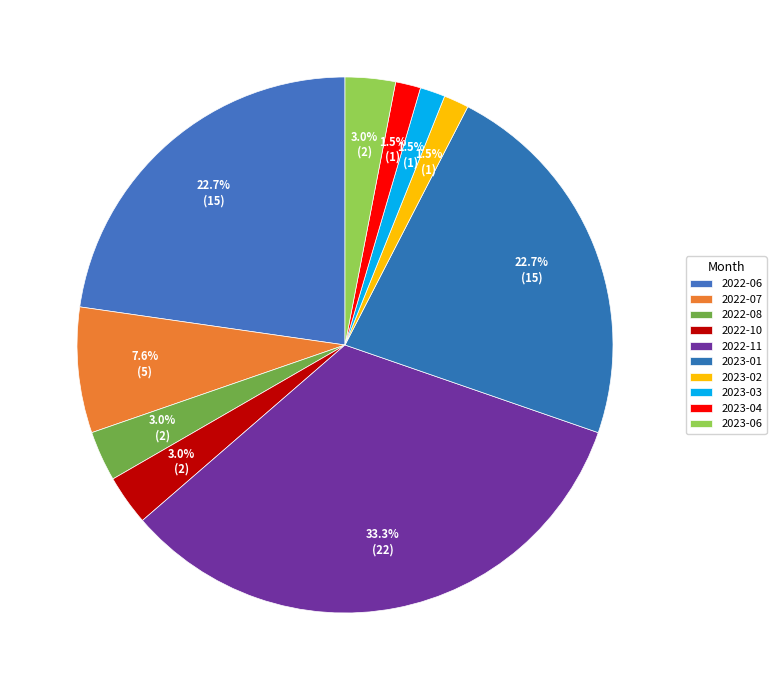

Between 2022-10 and 2023-06, which is larger?

2022-10